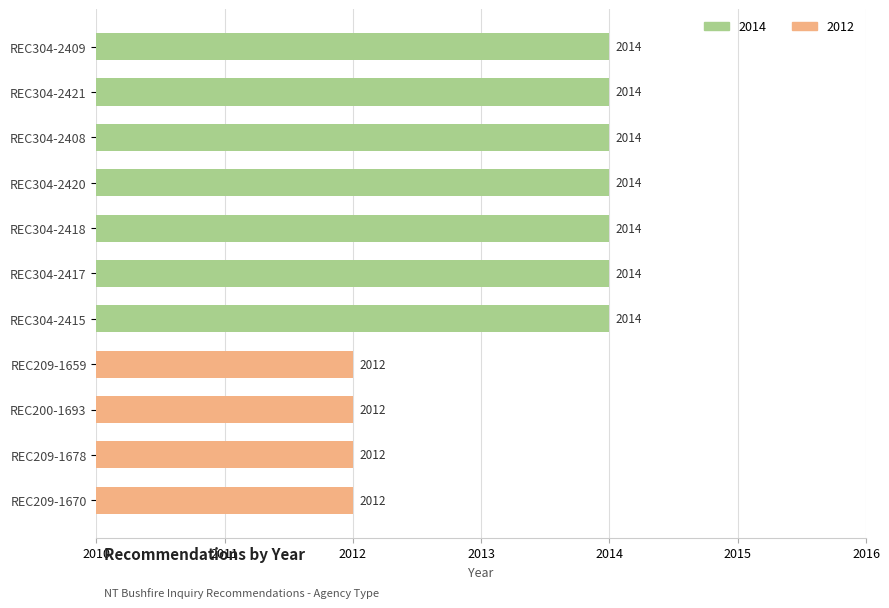

Which has a higher value, REC209-1659 or REC304-2420?

REC304-2420